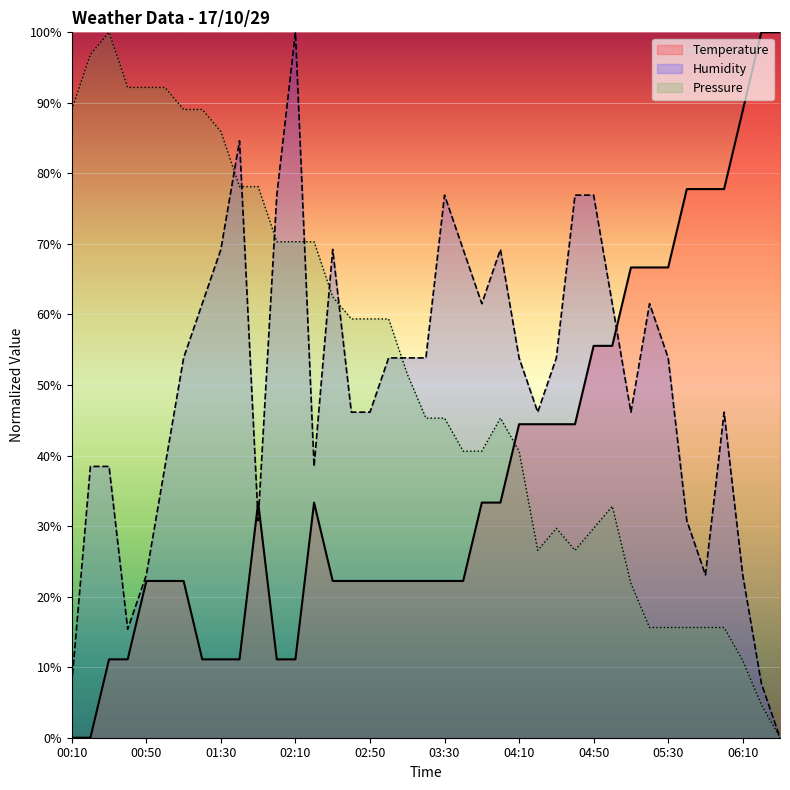

What is the label of the 18th point from the right?

03:40